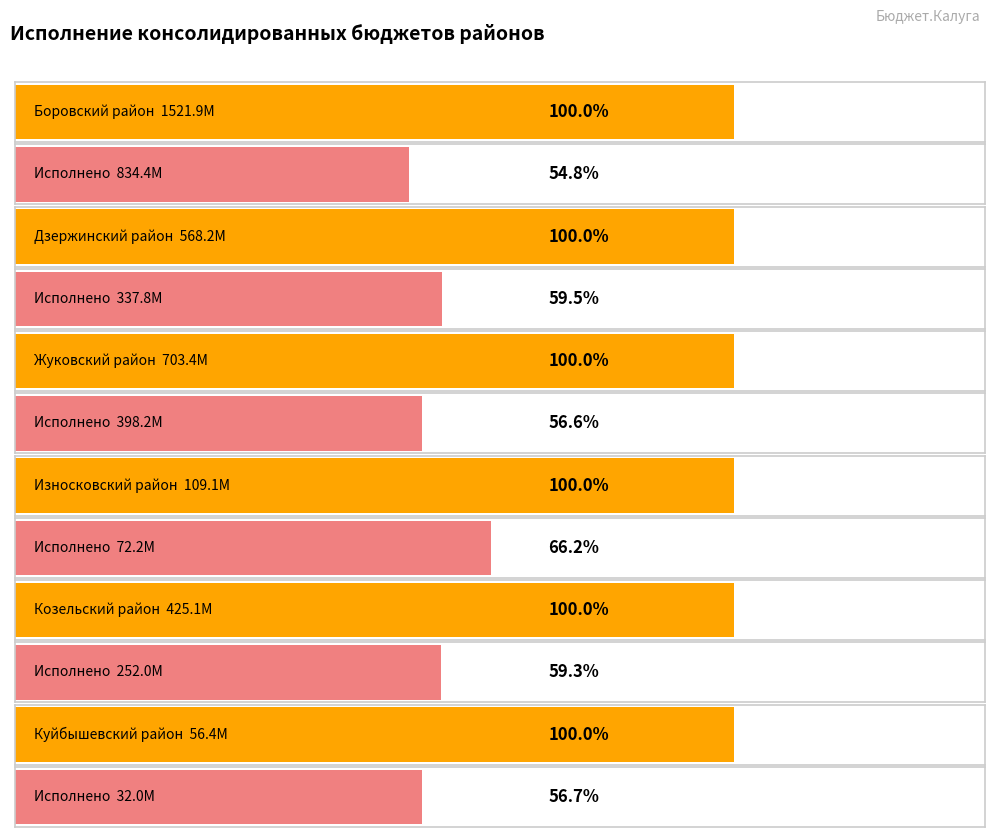

At how many categories does at least one series exceed 369601753?

4